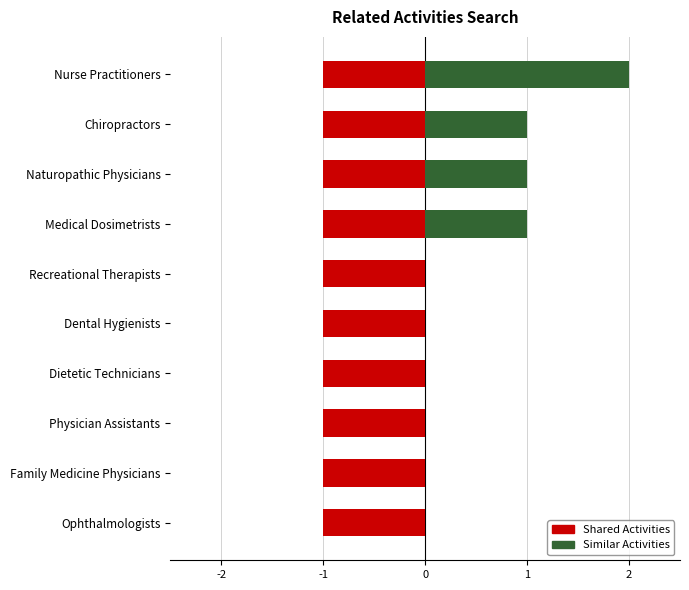

What are all the series names shown in the legend?

Shared Activities, Similar Activities